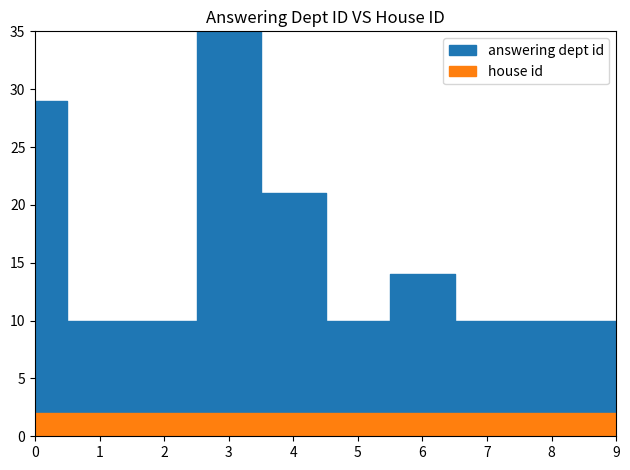

Rank the series at 2019-07-02 from highest to lowest value.

answering dept id, house id